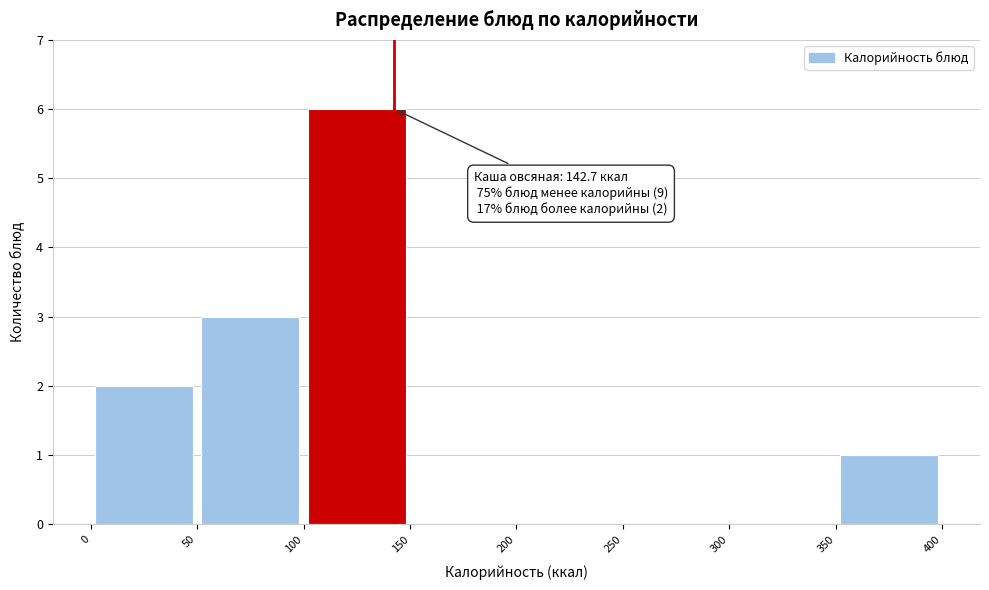

Over which range of the x-axis is the bar tallest?

100 to 150